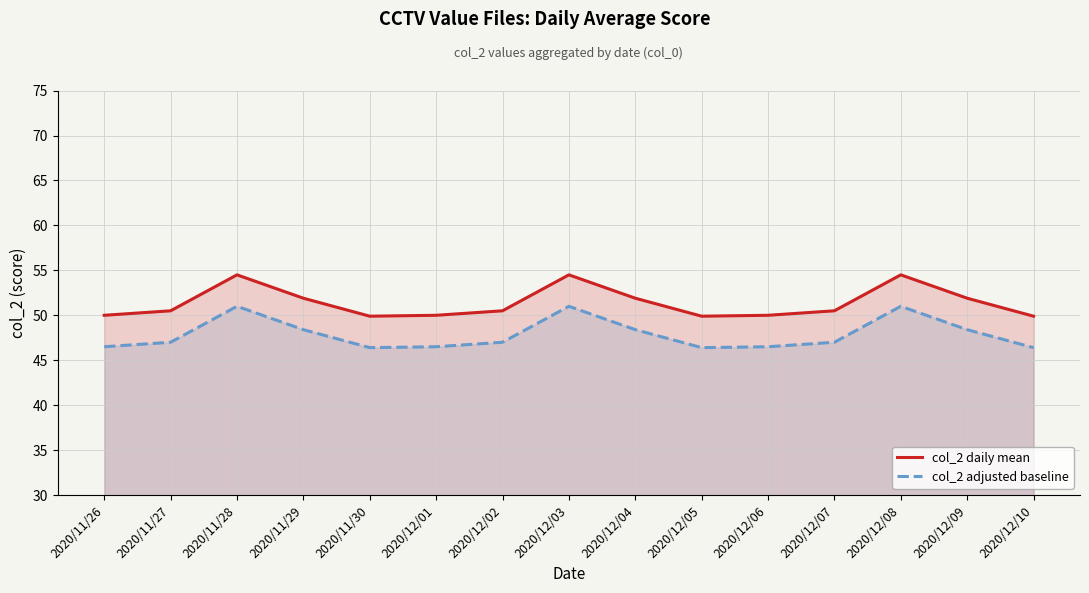

At which category is the sum across all series the highest?

2020/11/28